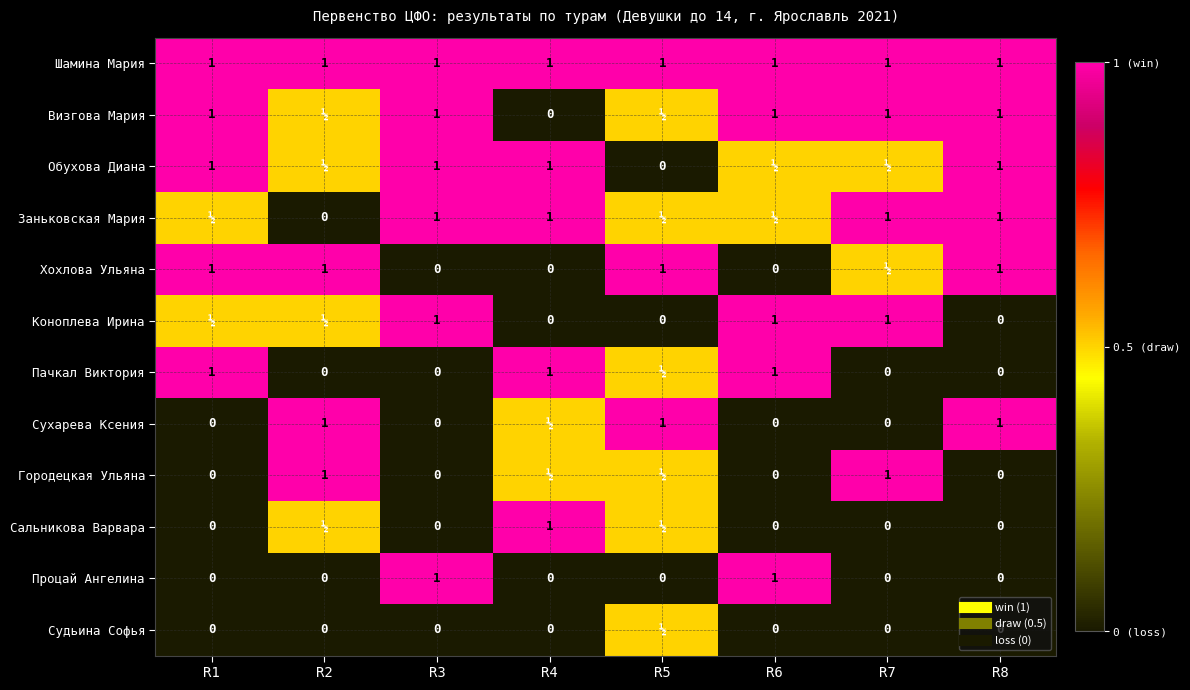

The Городецкая Ульяна series shows 0.5 at R4. True or false?

True